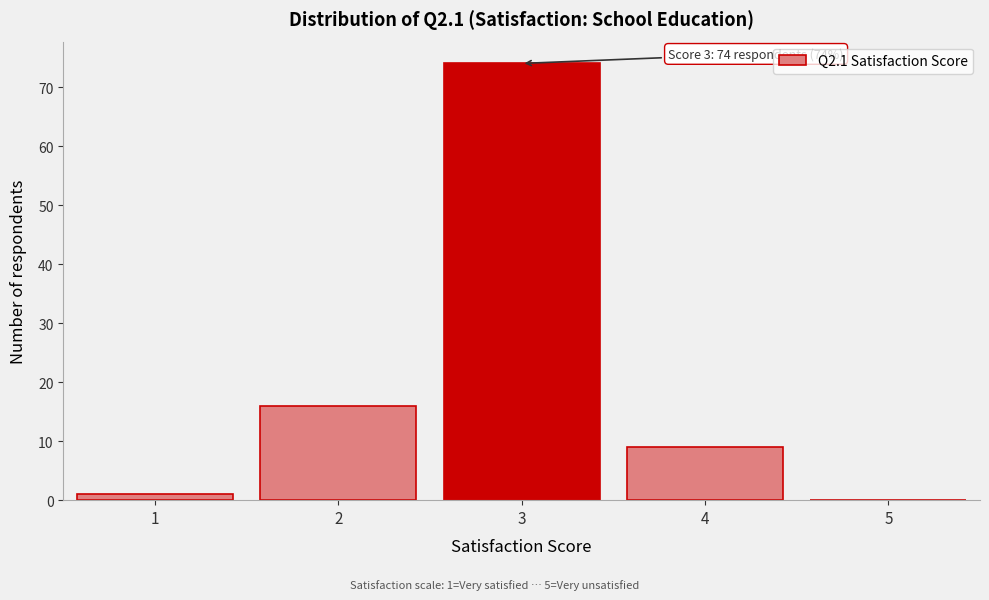

Reading left to right, extract all data points from this chart.

1=1	2=16	3=74	4=9	5=0